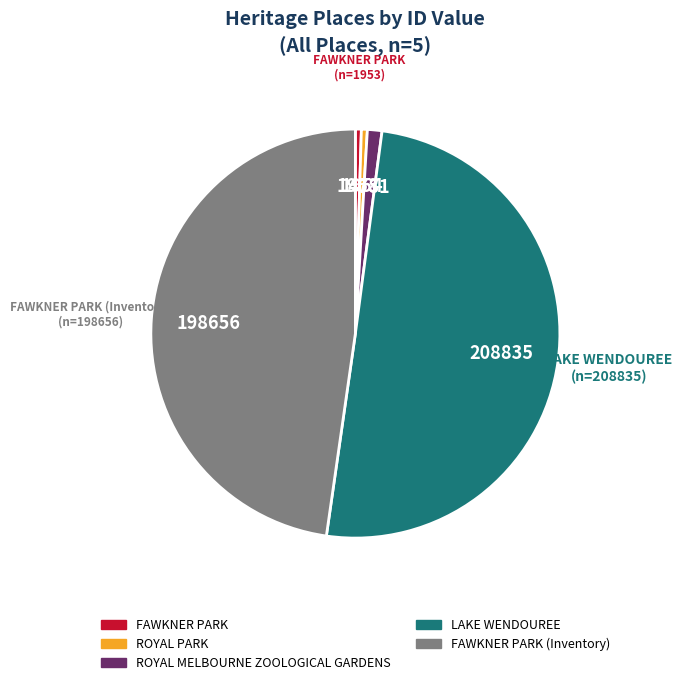

Approximately how many times larger is the value at ROYAL MELBOURNE ZOOLOGICAL GARDENS compared to ROYAL PARK?

2.4